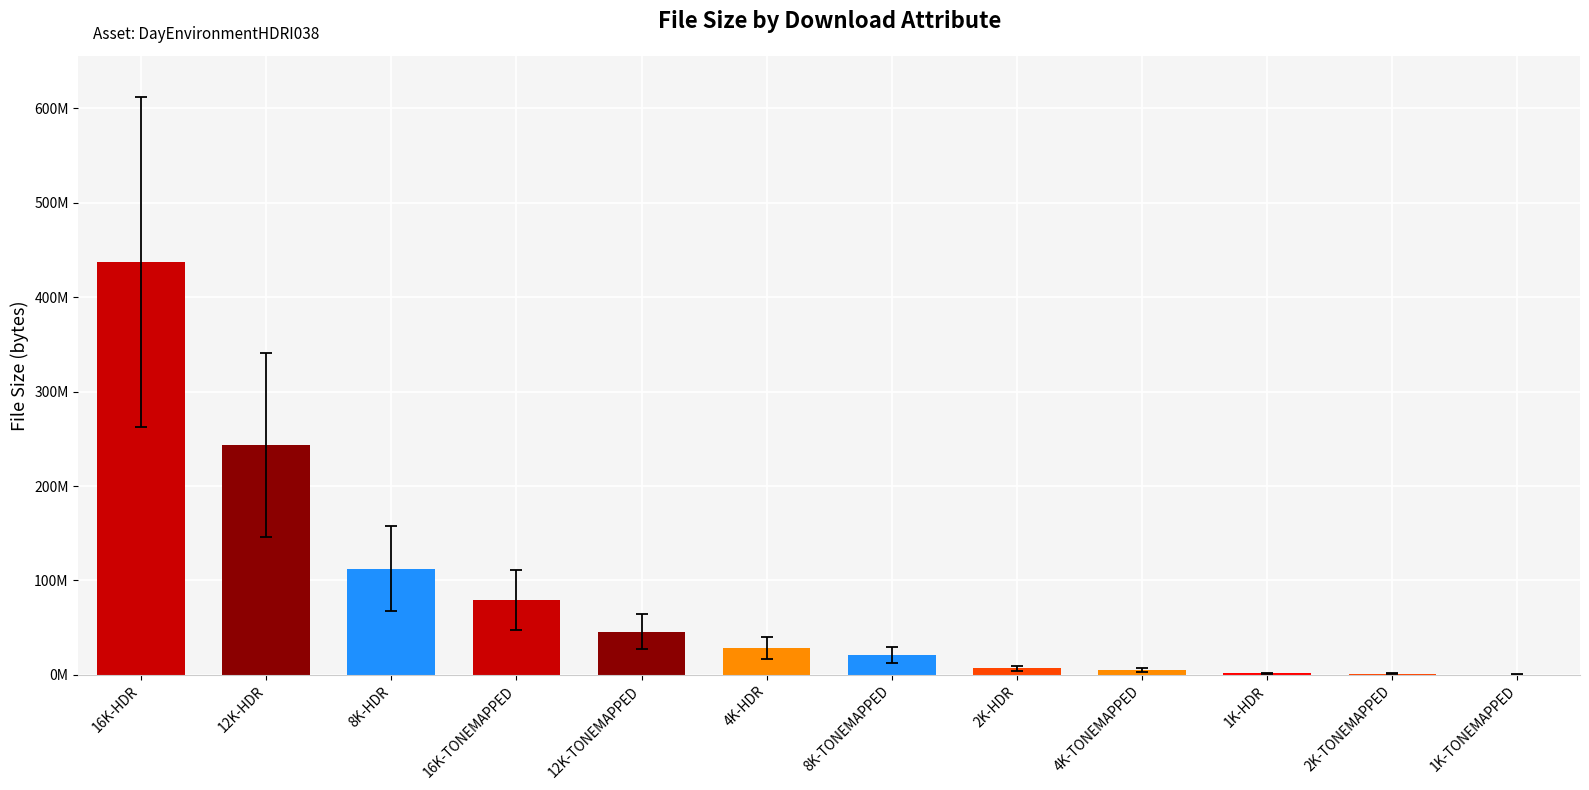

The chart shows a value of 137620690 at 16K-TONEMAPPED. True or false?

False